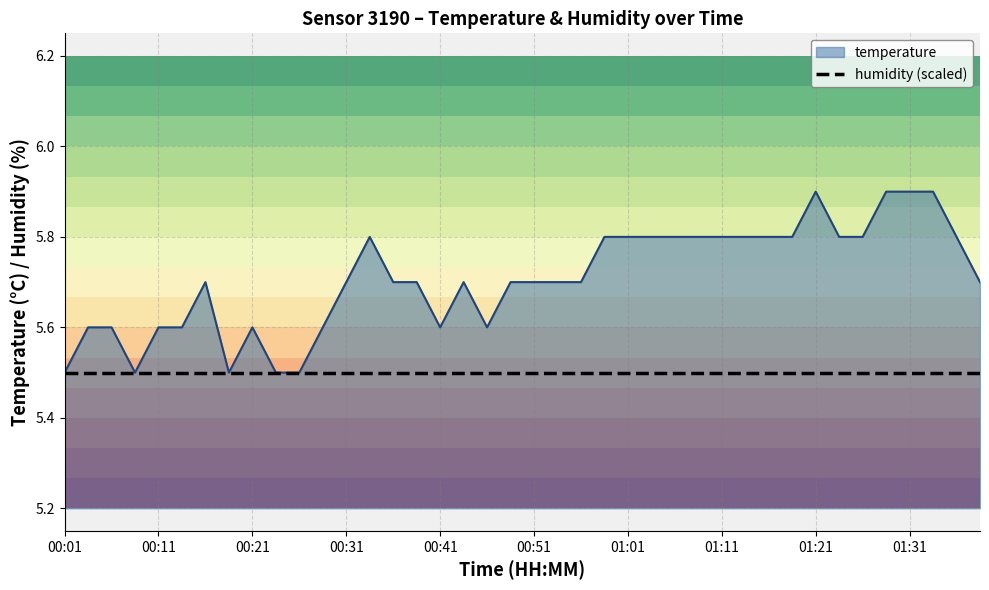

The value at 01:23 is 8.4. True or false?

False